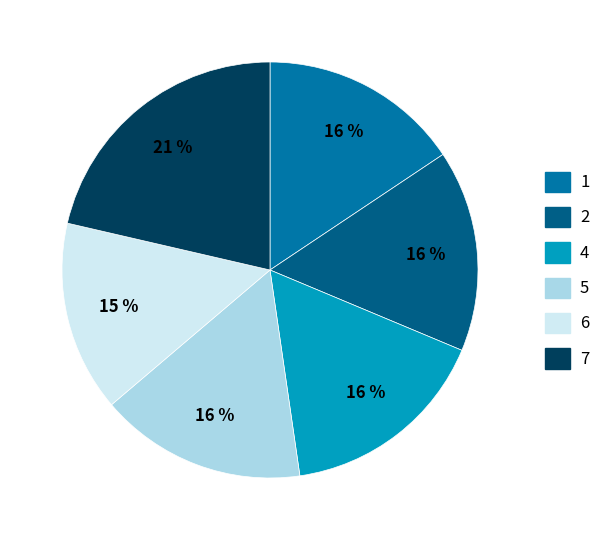

Is there any slice that represents more than half of the pie?

No